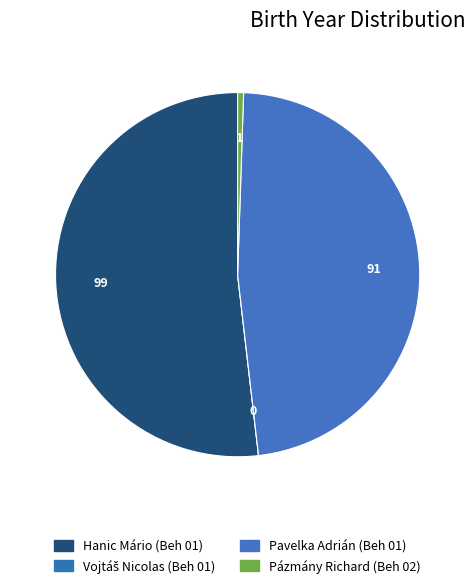

Rank the categories by value from lowest to highest.

Vojtáš Nicolas (Beh 01), Pázmány Richard (Beh 02), Pavelka Adrián (Beh 01), Hanic Mário (Beh 01)